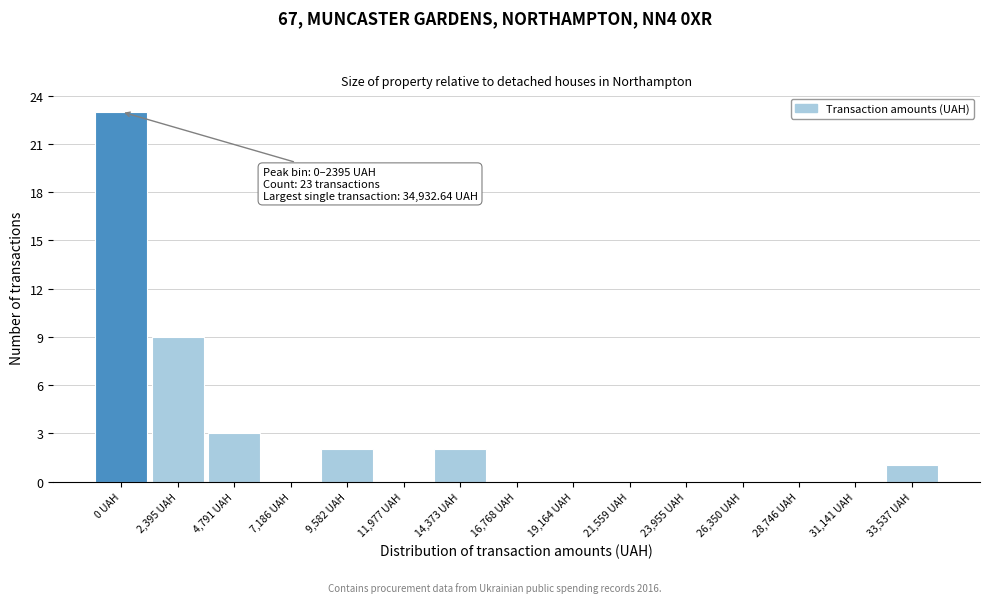

Reading left to right, extract all data points from this chart.

0 UAH=23	2,395 UAH=9	4,791 UAH=3	7,186 UAH=0	9,582 UAH=2	11,977 UAH=0	14,373 UAH=2	16,768 UAH=0	19,164 UAH=0	21,559 UAH=0	23,955 UAH=0	26,350 UAH=0	28,746 UAH=0	31,141 UAH=0	33,537 UAH=1